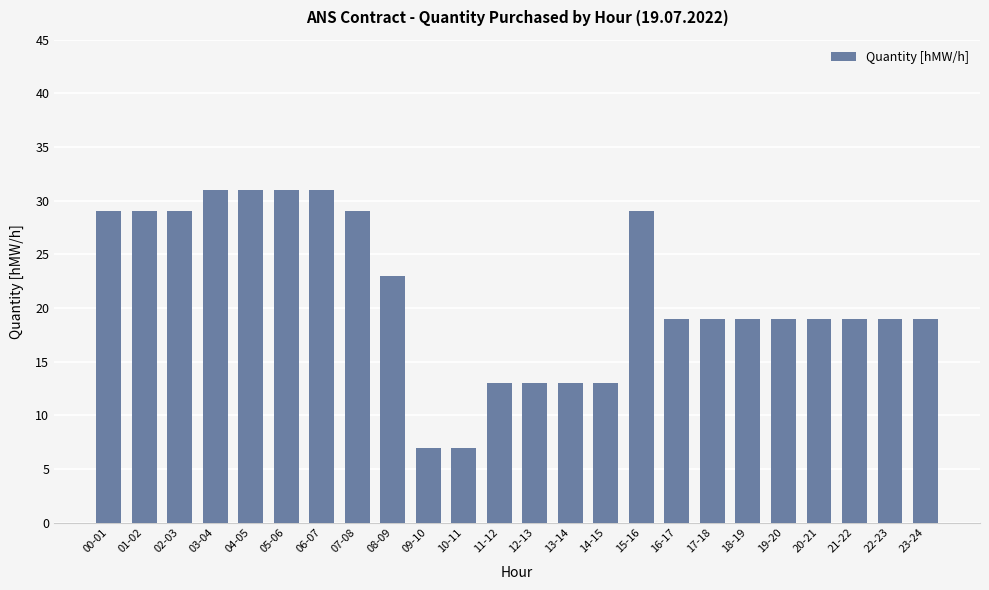

How many data points does each series have?

24